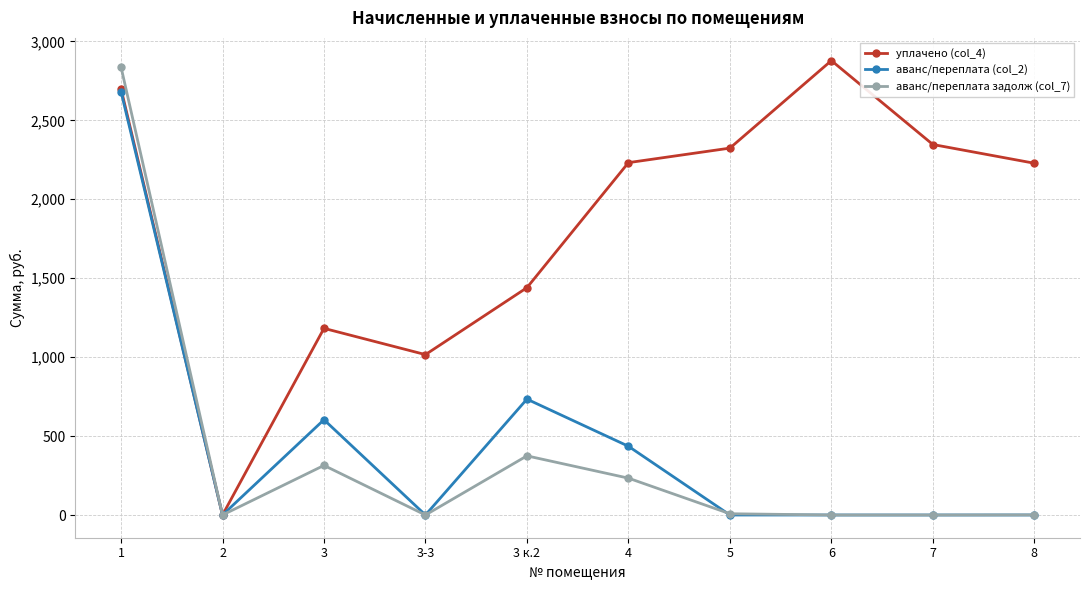

What is the highest value of the аванс/переплата задолж (col_7) series?

2838.2